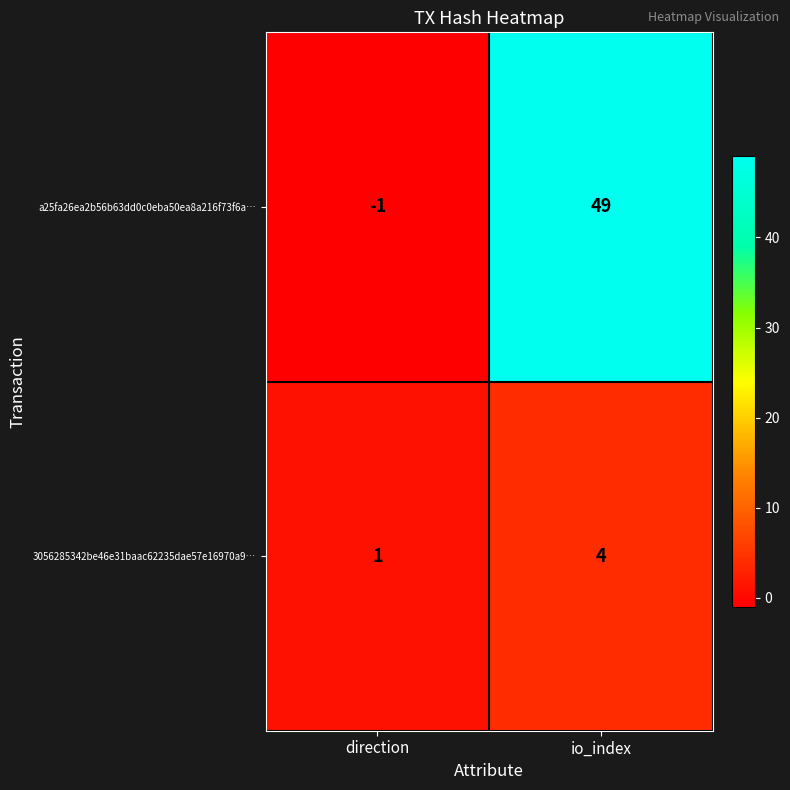

Which category has the highest value across all series?

io_index